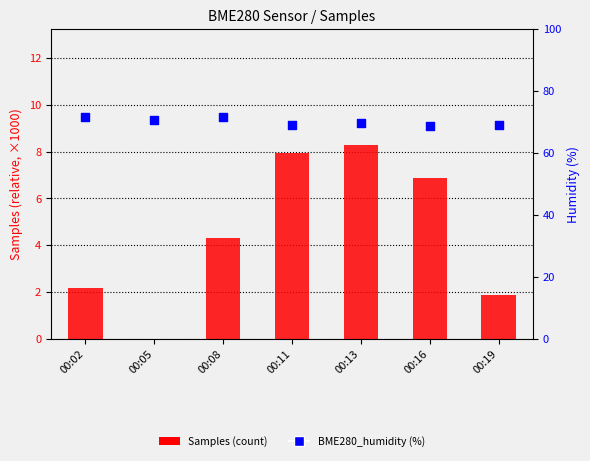

At how many categories does at least one series exceed 27?

7